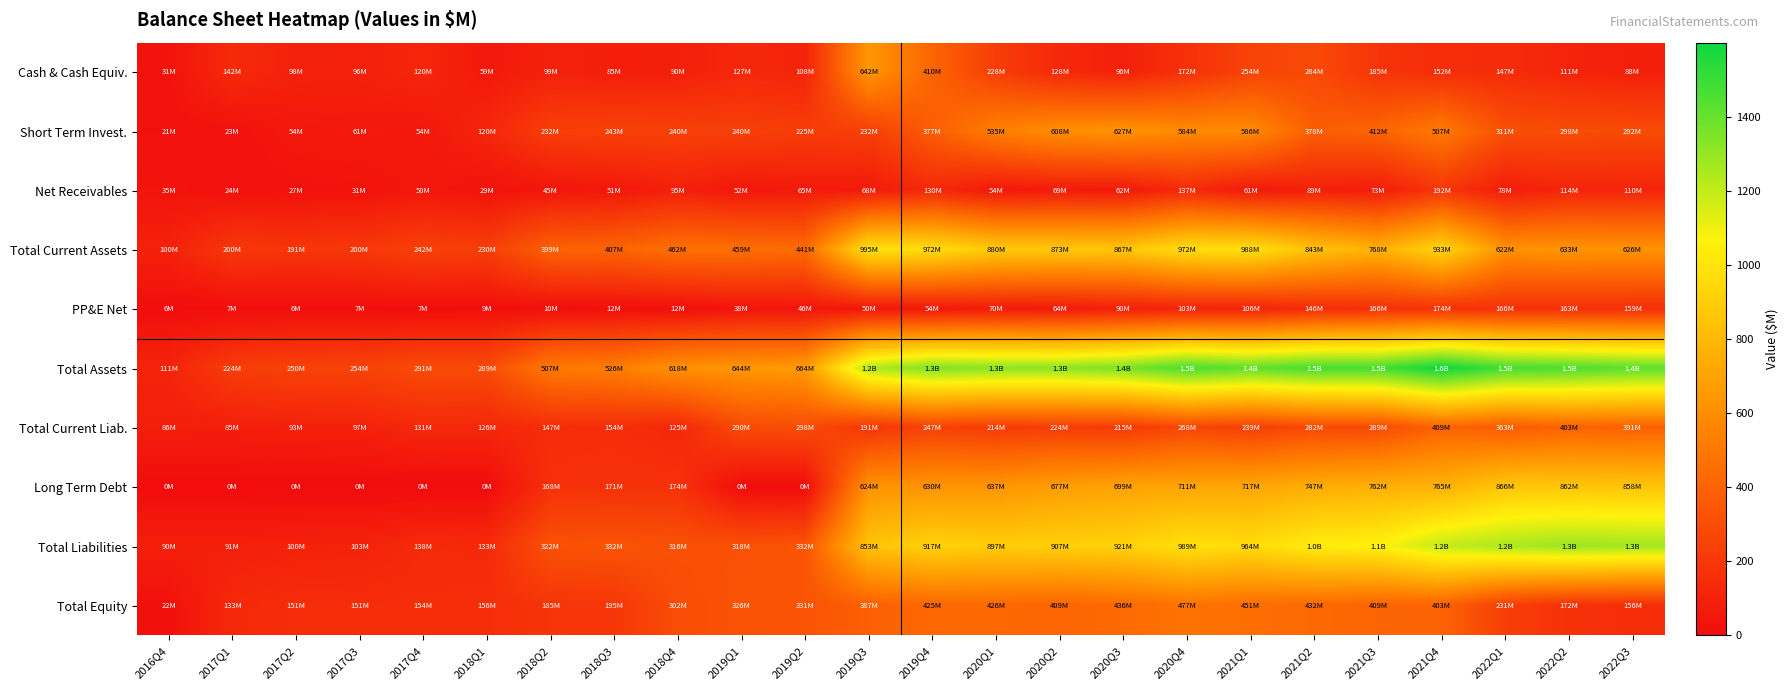

Reading left to right, transcribe all the data shown in this chart.

Cash & Cash Equiv.: 2016Q4=31.3	2017Q1=141.6	2017Q2=98.4	2017Q3=95.8	2017Q4=119.7	2018Q1=59.1	2018Q2=98.6	2018Q3=85.3	2018Q4=90.0	2019Q1=127.0	2019Q2=108.0	2019Q3=642.5	2019Q4=409.9	2020Q1=228.0	2020Q2=128.2	2020Q3=96.0	2020Q4=171.9	2021Q1=253.8	2021Q2=283.7	2021Q3=184.5	2021Q4=152.4	2022Q1=147.1	2022Q2=111.3	2022Q3=87.7
Short Term Invest.: 2016Q4=21.4	2017Q1=22.9	2017Q2=54.3	2017Q3=60.8	2017Q4=54.4	2018Q1=119.8	2018Q2=232.0	2018Q3=242.7	2018Q4=239.7	2019Q1=240.1	2019Q2=224.7	2019Q3=232.0	2019Q4=377.0	2020Q1=534.9	2020Q2=607.6	2020Q3=627.3	2020Q4=584.4	2021Q1=585.7	2021Q2=378.1	2021Q3=411.9	2021Q4=506.9	2022Q1=311.2	2022Q2=297.6	2022Q3=292.2
Net Receivables: 2016Q4=35.4	2017Q1=24.1	2017Q2=27.2	2017Q3=30.8	2017Q4=49.8	2018Q1=29.3	2018Q2=44.6	2018Q3=51.2	2018Q4=94.9	2019Q1=52.0	2019Q2=65.0	2019Q3=67.7	2019Q4=129.9	2020Q1=53.8	2020Q2=68.5	2020Q3=61.5	2020Q4=137.0	2021Q1=60.5	2021Q2=89.4	2021Q3=72.7	2021Q4=192.3	2022Q1=77.5	2022Q2=114.2	2022Q3=110.5
Total Current Assets: 2016Q4=100.4	2017Q1=200.4	2017Q2=191.4	2017Q3=200.3	2017Q4=242.3	2018Q1=229.7	2018Q2=398.8	2018Q3=407.3	2018Q4=461.8	2019Q1=458.6	2019Q2=441.2	2019Q3=995.5	2019Q4=972.0	2020Q1=880.3	2020Q2=872.9	2020Q3=866.6	2020Q4=972.5	2021Q1=987.7	2021Q2=843.3	2021Q3=767.9	2021Q4=932.9	2022Q1=621.5	2022Q2=633.3	2022Q3=626.4
PP&E Net: 2016Q4=6.2	2017Q1=6.5	2017Q2=6.5	2017Q3=6.9	2017Q4=7.5	2018Q1=8.6	2018Q2=10.5	2018Q3=11.7	2018Q4=11.7	2019Q1=37.6	2019Q2=45.6	2019Q3=49.6	2019Q4=53.9	2020Q1=69.7	2020Q2=64.4	2020Q3=89.9	2020Q4=103.2	2021Q1=105.9	2021Q2=145.7	2021Q3=166.1	2021Q4=174.0	2022Q1=166.5	2022Q2=163.4	2022Q3=159.3
Total Assets: 2016Q4=111.4	2017Q1=223.7	2017Q2=250.2	2017Q3=254.3	2017Q4=291.4	2018Q1=289.3	2018Q2=507.3	2018Q3=526.5	2018Q4=618.2	2019Q1=644.2	2019Q2=663.5	2019Q3=1239.3	2019Q4=1342.3	2020Q1=1323.3	2020Q2=1316.2	2020Q3=1356.5	2020Q4=1465.3	2021Q1=1415.7	2021Q2=1471.5	2021Q3=1473.8	2021Q4=1599.7	2022Q1=1476.7	2022Q2=1456.3	2022Q3=1424.0
Total Current Liab.: 2016Q4=85.6	2017Q1=84.7	2017Q2=93.3	2017Q3=96.8	2017Q4=130.8	2018Q1=126.5	2018Q2=147.4	2018Q3=154.0	2018Q4=124.6	2019Q1=290.1	2019Q2=297.6	2019Q3=190.8	2019Q4=246.8	2020Q1=214.1	2020Q2=224.2	2020Q3=215.1	2020Q4=268.2	2021Q1=239.1	2021Q2=282.1	2021Q3=289.5	2021Q4=408.9	2022Q1=363.3	2022Q2=403.4	2022Q3=391.2
Long Term Debt: 2016Q4=0.0	2017Q1=0.0	2017Q2=0.0	2017Q3=0.0	2017Q4=0.0	2018Q1=0.0	2018Q2=168.3	2018Q3=170.9	2018Q4=173.6	2019Q1=0.0	2019Q2=0.0	2019Q3=623.7	2019Q4=630.3	2020Q1=636.9	2020Q2=676.7	2020Q3=698.6	2020Q4=711.4	2021Q1=716.6	2021Q2=746.8	2021Q3=761.7	2021Q4=764.8	2022Q1=866.4	2022Q2=862.0	2022Q3=857.8
Total Liabilities: 2016Q4=89.8	2017Q1=90.9	2017Q2=99.6	2017Q3=102.9	2017Q4=137.9	2018Q1=133.2	2018Q2=322.2	2018Q3=331.8	2018Q4=316.3	2019Q1=318.4	2019Q2=332.1	2019Q3=852.6	2019Q4=917.4	2020Q1=896.9	2020Q2=906.8	2020Q3=920.6	2020Q4=988.5	2021Q1=964.3	2021Q2=1039.9	2021Q3=1064.5	2021Q4=1196.9	2022Q1=1246.1	2022Q2=1284.7	2022Q3=1267.9
Total Equity: 2016Q4=21.6	2017Q1=132.8	2017Q2=150.6	2017Q3=151.5	2017Q4=153.5	2018Q1=156.1	2018Q2=185.1	2018Q3=194.7	2018Q4=301.8	2019Q1=325.8	2019Q2=331.4	2019Q3=386.7	2019Q4=424.9	2020Q1=426.4	2020Q2=409.5	2020Q3=435.9	2020Q4=476.8	2021Q1=451.5	2021Q2=431.6	2021Q3=409.3	2021Q4=402.8	2022Q1=230.6	2022Q2=171.6	2022Q3=156.1